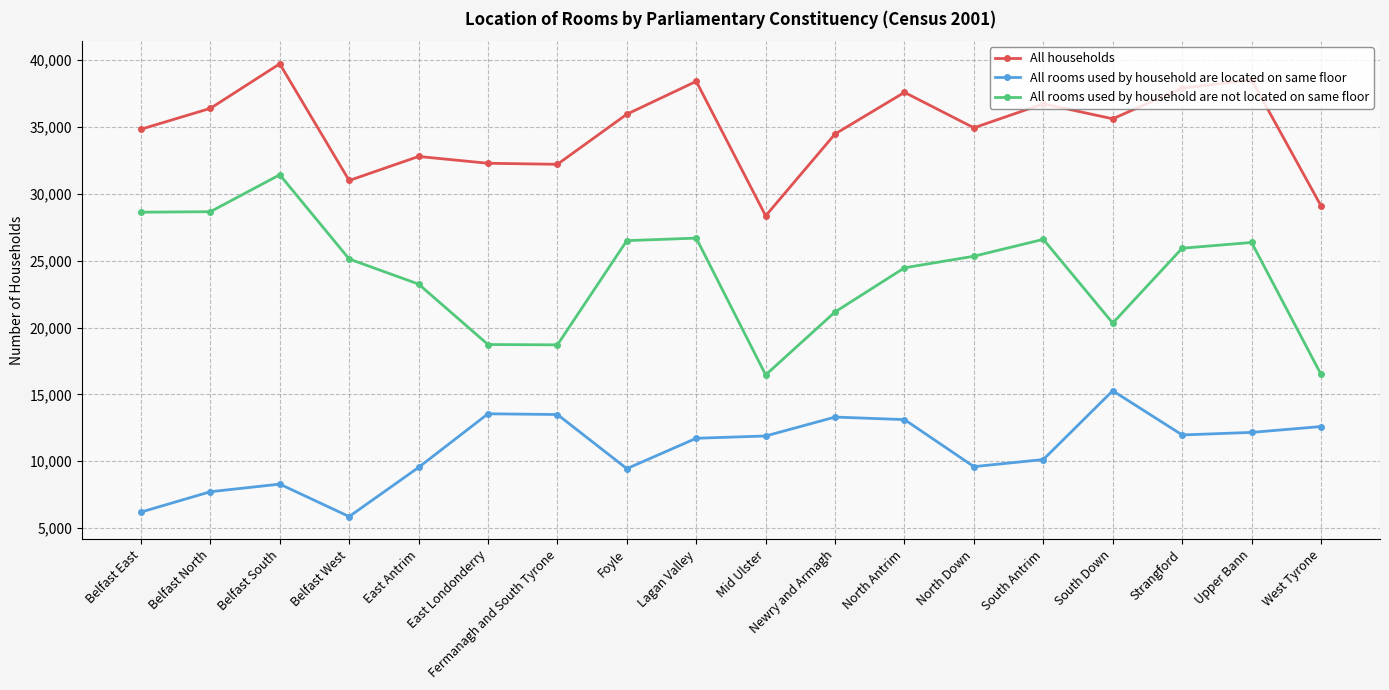

Does the chart display data point markers on the line(s)?

Yes